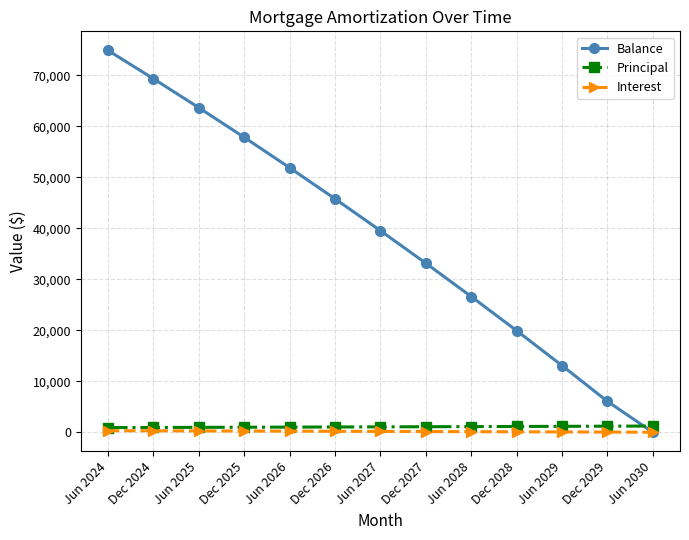

At how many categories does at least one series exceed 48825?

5